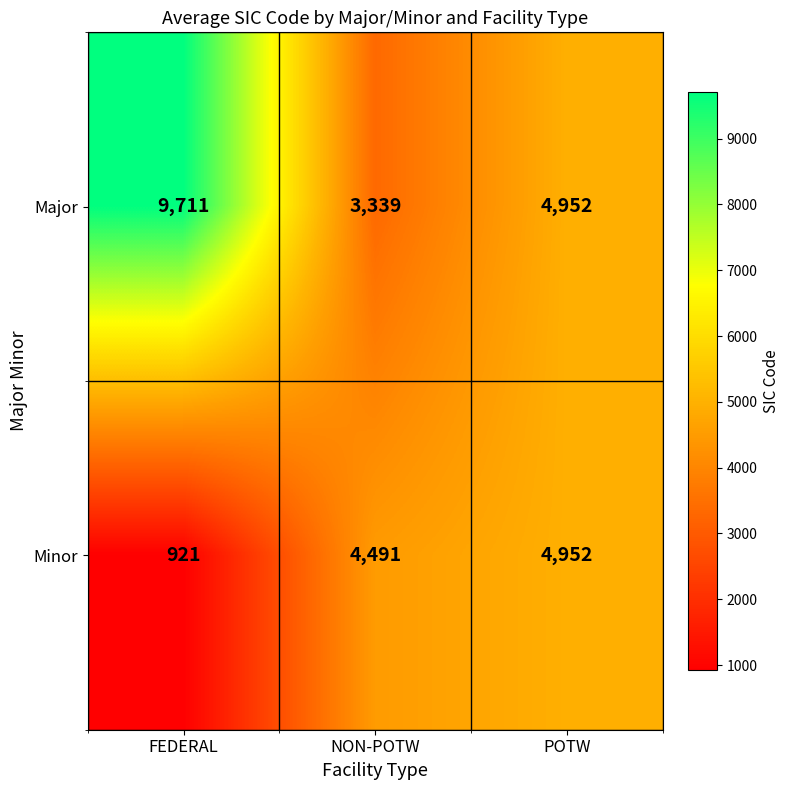

List the series in order of their peak value, highest first.

Major, Minor